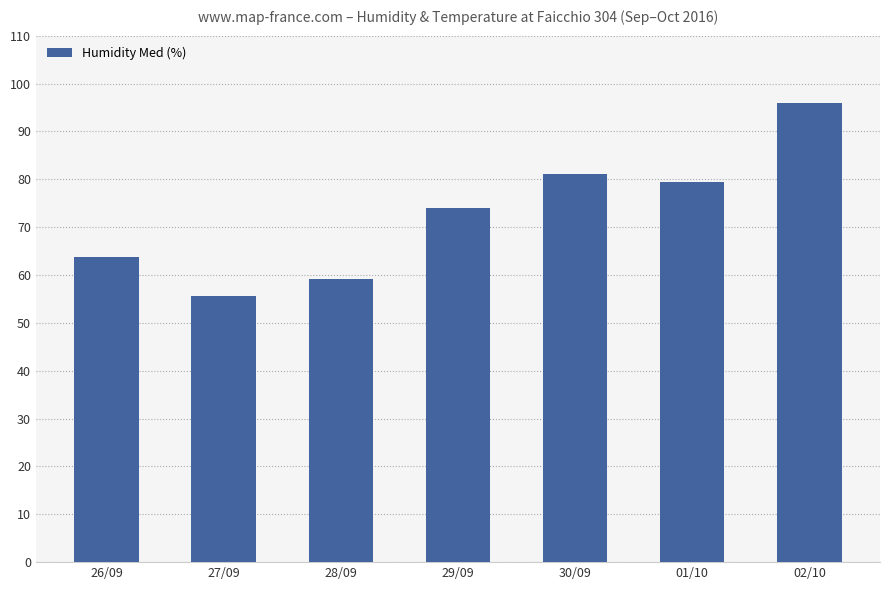

How many categories are shown in the chart?

7